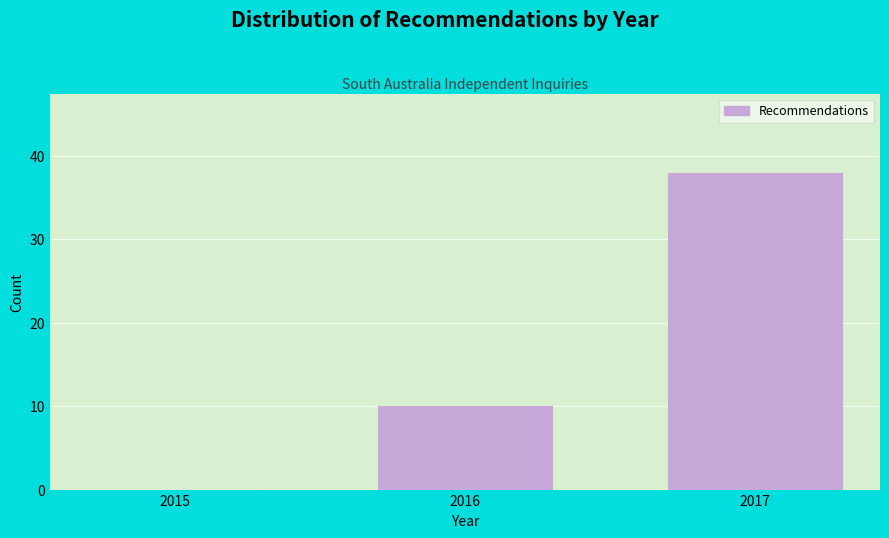

Reading left to right, transcribe all the data shown in this chart.

2015=0	2016=10	2017=38